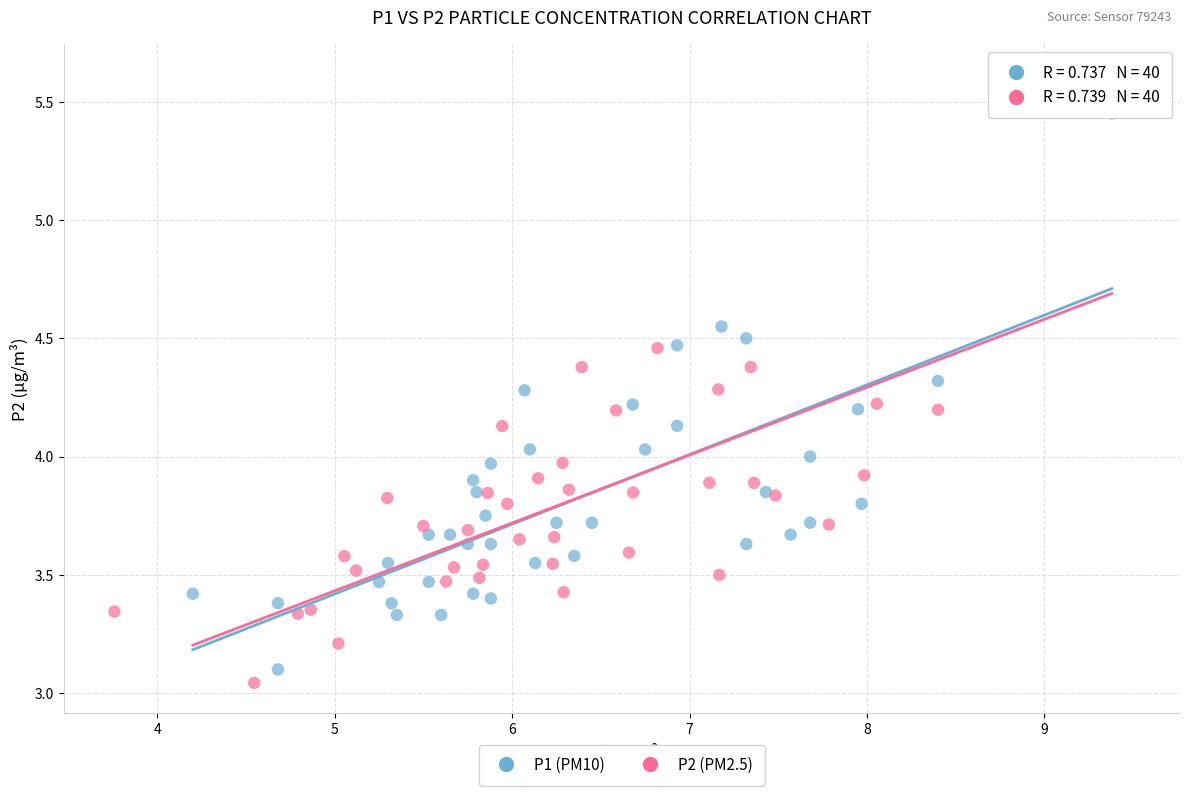

What are all the series names shown in the legend?

P1 (PM10), P2 (PM2.5)